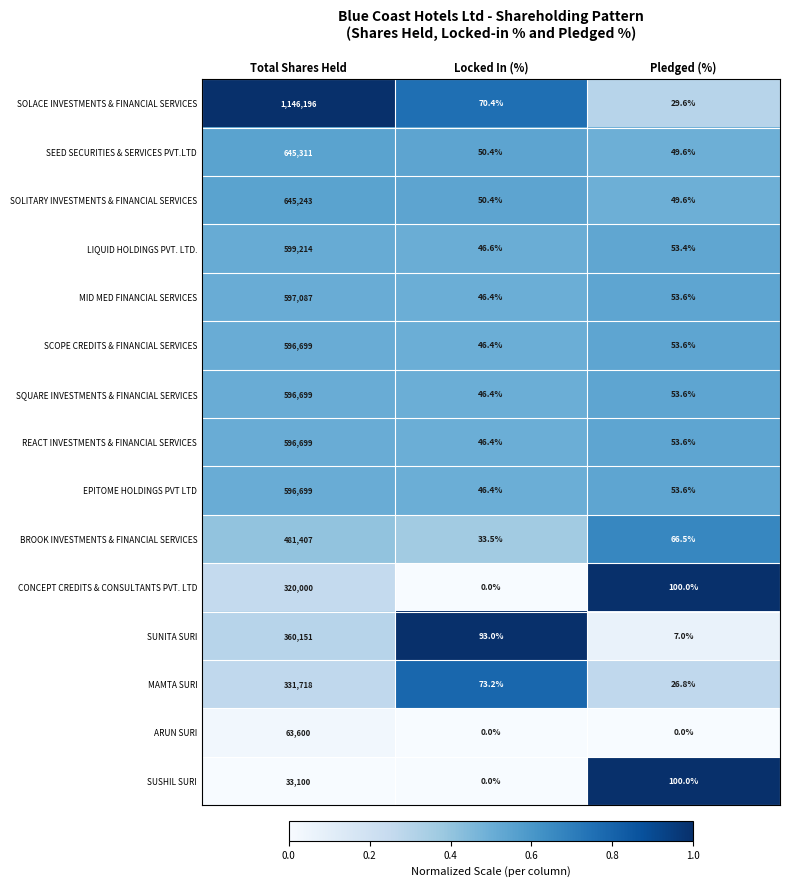

Rank the categories by EPITOME HOLDINGS PVT LTD value from lowest to highest.

Locked In (%), Pledged (%), Total Shares Held